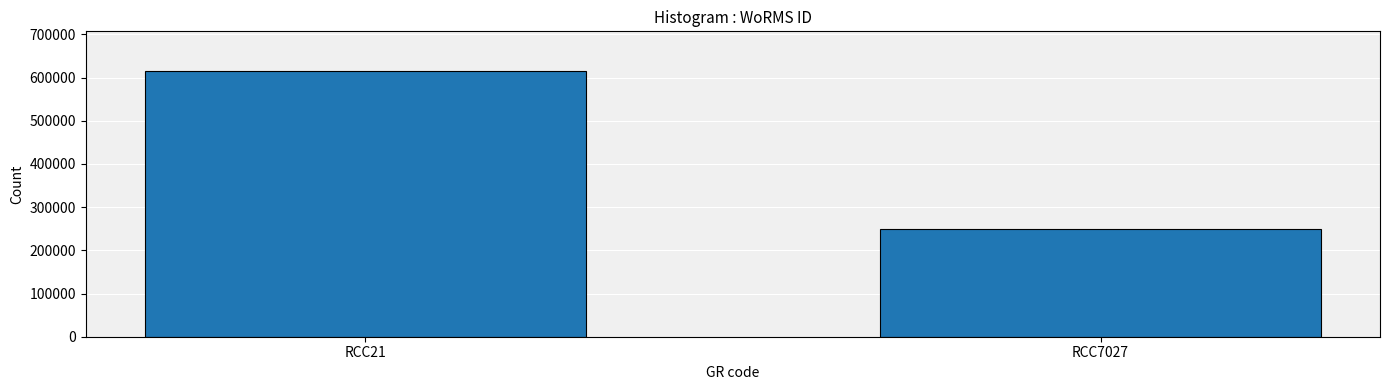

Is it true that the value at RCC7027 is 249725?

True